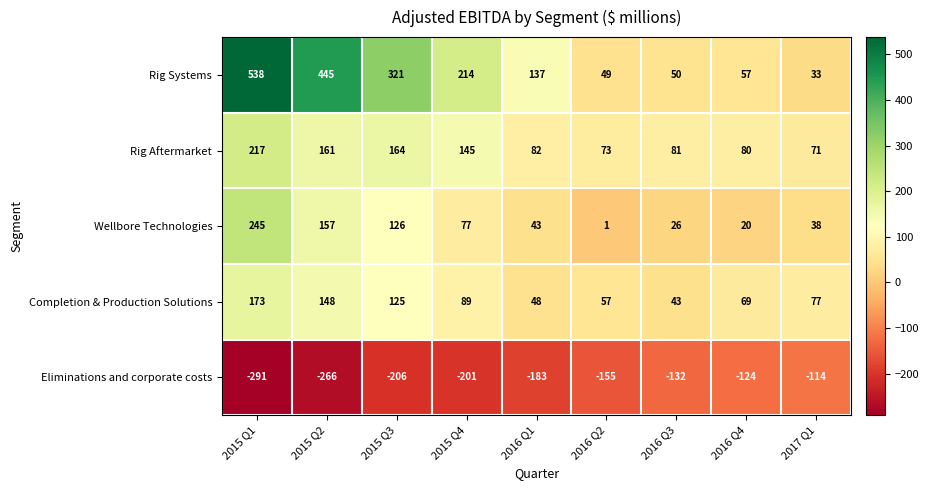

Read the Completion & Production Solutions value at 2016 Q2.

57